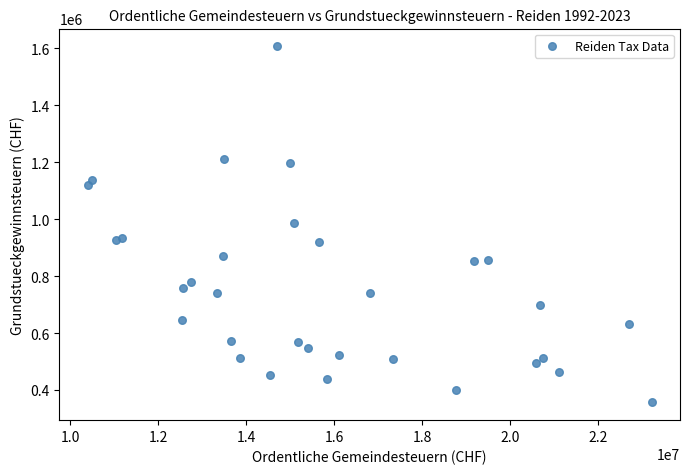

What is the range of X values (max minus min)?

12827476